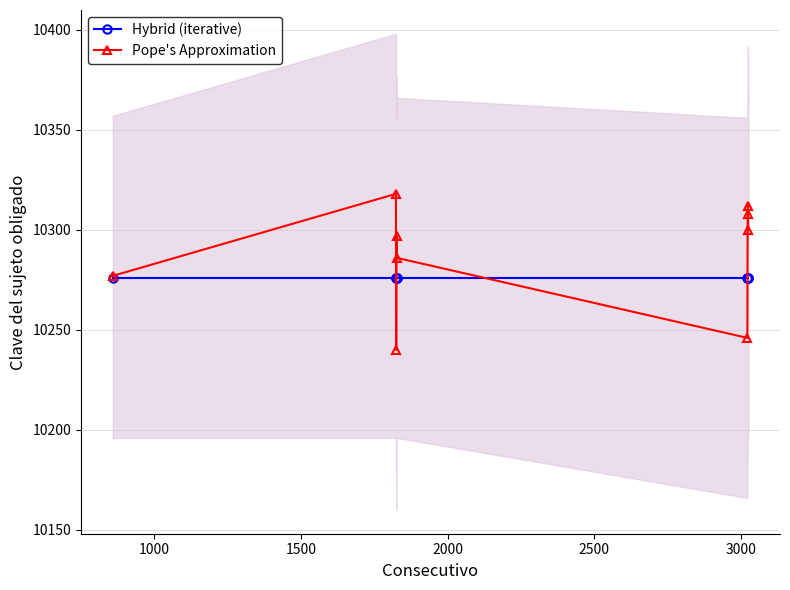

What is the value of the Hybrid (iterative) point at the 4th from the left?

10276